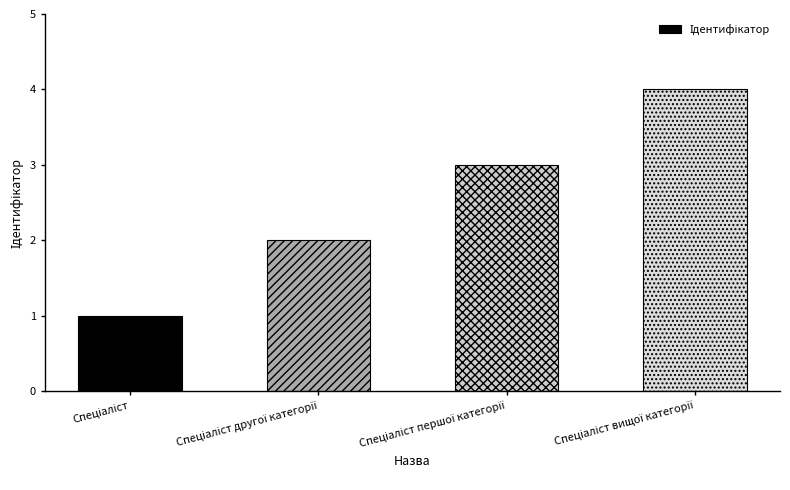

What is the greatest value displayed?

4